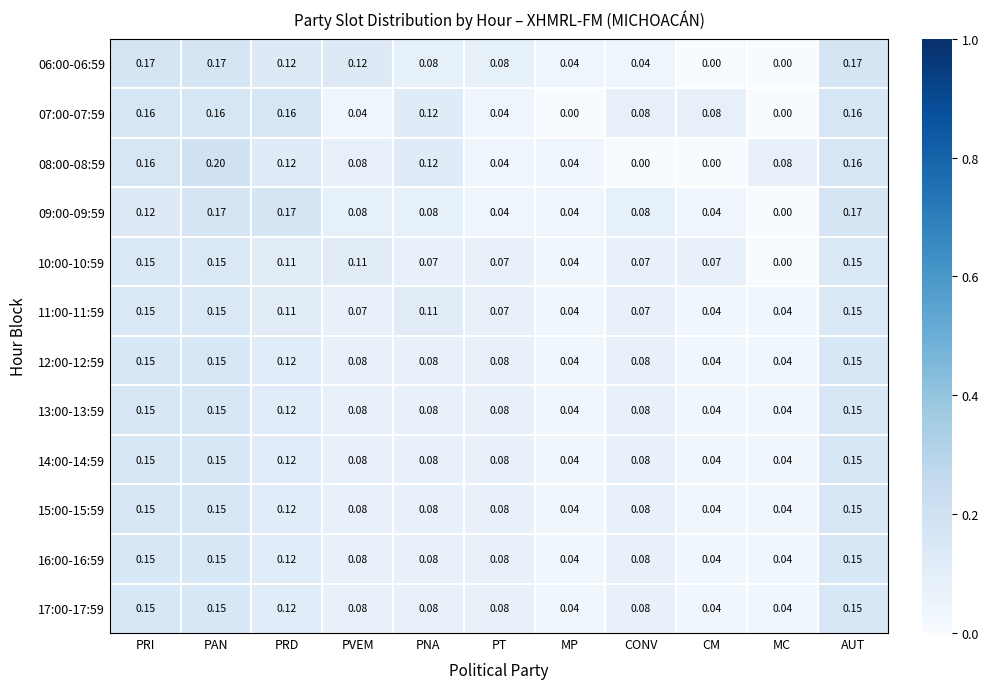

Which category has the highest value across all series?

PAN